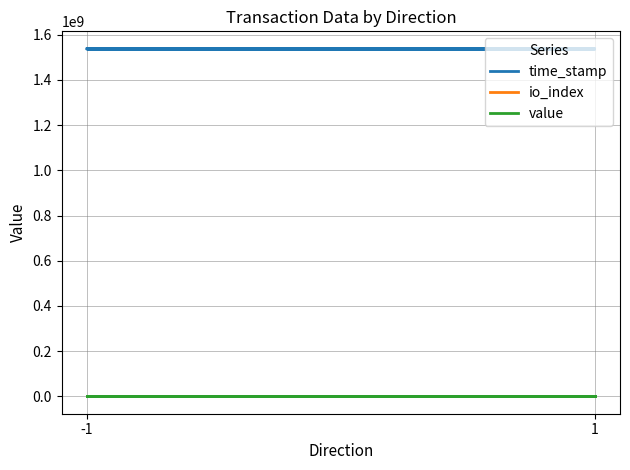

Read the value value at 1.

64.7